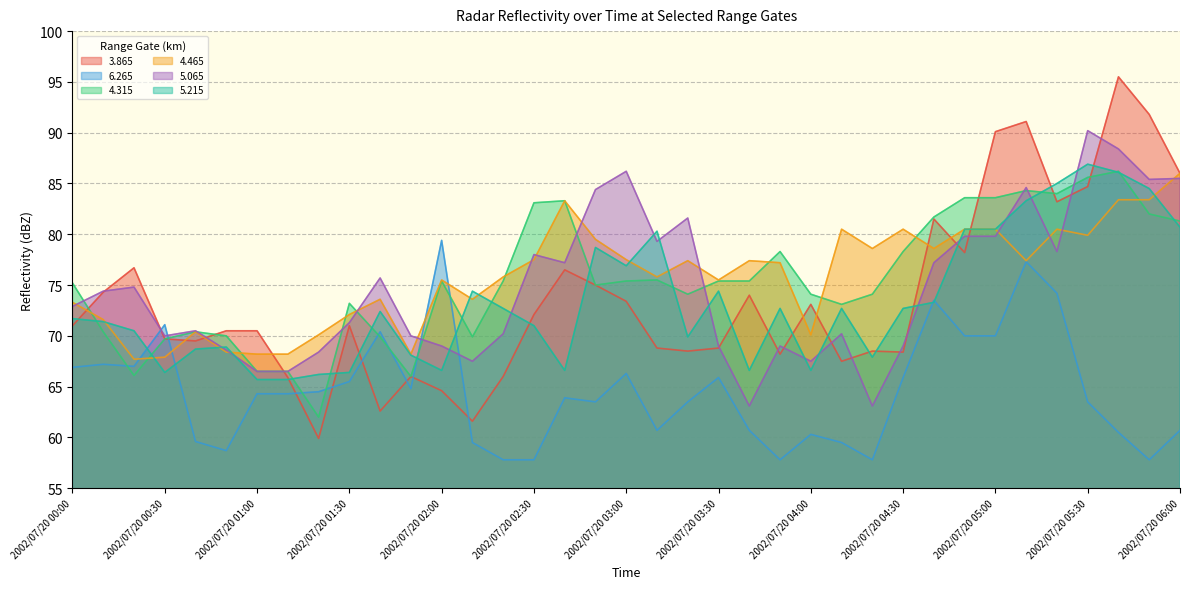

Reading right to left, extract all data points from this chart.

  3.865: 2002/07/20 06:00=86.0	2002/07/20 05:50=91.8	2002/07/20 05:40=95.5	2002/07/20 05:30=84.7	2002/07/20 05:20=83.2	2002/07/20 05:10=91.1	2002/07/20 05:00=90.1	2002/07/20 04:50=78.2	2002/07/20 04:40=81.5	2002/07/20 04:30=68.4	2002/07/20 04:20=68.5	2002/07/20 04:10=67.5	2002/07/20 04:00=73.1	2002/07/20 03:50=68.2	2002/07/20 03:40=74.0	2002/07/20 03:30=68.8	2002/07/20 03:20=68.5	2002/07/20 03:10=68.8	2002/07/20 03:00=73.4	2002/07/20 02:50=75.0	2002/07/20 02:40=76.5	2002/07/20 02:30=72.1	2002/07/20 02:20=66.0	2002/07/20 02:10=61.6	2002/07/20 02:00=64.6	2002/07/20 01:50=66.0	2002/07/20 01:40=62.6	2002/07/20 01:30=71.0	2002/07/20 01:20=59.9	2002/07/20 01:10=65.9	2002/07/20 01:00=70.5	2002/07/20 00:50=70.5	2002/07/20 00:40=69.5	2002/07/20 00:30=69.7	2002/07/20 00:20=76.7	2002/07/20 00:10=74.3	2002/07/20 00:00=71.0
  6.265: 2002/07/20 06:00=60.7	2002/07/20 05:50=57.8	2002/07/20 05:40=60.5	2002/07/20 05:30=63.5	2002/07/20 05:20=74.2	2002/07/20 05:10=77.3	2002/07/20 05:00=70.0	2002/07/20 04:50=70.0	2002/07/20 04:40=73.5	2002/07/20 04:30=65.9	2002/07/20 04:20=57.8	2002/07/20 04:10=59.5	2002/07/20 04:00=60.3	2002/07/20 03:50=57.8	2002/07/20 03:40=60.7	2002/07/20 03:30=65.9	2002/07/20 03:20=63.5	2002/07/20 03:10=60.7	2002/07/20 03:00=66.3	2002/07/20 02:50=63.5	2002/07/20 02:40=63.9	2002/07/20 02:30=57.8	2002/07/20 02:20=57.8	2002/07/20 02:10=59.5	2002/07/20 02:00=79.4	2002/07/20 01:50=64.8	2002/07/20 01:40=70.4	2002/07/20 01:30=65.5	2002/07/20 01:20=64.5	2002/07/20 01:10=64.3	2002/07/20 01:00=64.3	2002/07/20 00:50=58.7	2002/07/20 00:40=59.6	2002/07/20 00:30=71.1	2002/07/20 00:20=67.0	2002/07/20 00:10=67.2	2002/07/20 00:00=66.9
  4.315: 2002/07/20 06:00=81.3	2002/07/20 05:50=82.0	2002/07/20 05:40=86.2	2002/07/20 05:30=85.6	2002/07/20 05:20=84.0	2002/07/20 05:10=84.3	2002/07/20 05:00=83.6	2002/07/20 04:50=83.6	2002/07/20 04:40=81.7	2002/07/20 04:30=78.3	2002/07/20 04:20=74.1	2002/07/20 04:10=73.1	2002/07/20 04:00=74.1	2002/07/20 03:50=78.3	2002/07/20 03:40=75.4	2002/07/20 03:30=75.4	2002/07/20 03:20=74.1	2002/07/20 03:10=75.5	2002/07/20 03:00=75.4	2002/07/20 02:50=75.0	2002/07/20 02:40=83.3	2002/07/20 02:30=83.1	2002/07/20 02:20=75.4	2002/07/20 02:10=69.9	2002/07/20 02:00=75.4	2002/07/20 01:50=66.0	2002/07/20 01:40=69.9	2002/07/20 01:30=73.2	2002/07/20 01:20=62.0	2002/07/20 01:10=66.5	2002/07/20 01:00=66.5	2002/07/20 00:50=70.0	2002/07/20 00:40=70.4	2002/07/20 00:30=69.7	2002/07/20 00:20=66.1	2002/07/20 00:10=70.4	2002/07/20 00:00=75.2
  4.465: 2002/07/20 06:00=86.0	2002/07/20 05:50=83.4	2002/07/20 05:40=83.4	2002/07/20 05:30=79.9	2002/07/20 05:20=80.5	2002/07/20 05:10=77.4	2002/07/20 05:00=80.5	2002/07/20 04:50=80.5	2002/07/20 04:40=78.6	2002/07/20 04:30=80.5	2002/07/20 04:20=78.6	2002/07/20 04:10=80.5	2002/07/20 04:00=70.1	2002/07/20 03:50=77.2	2002/07/20 03:40=77.4	2002/07/20 03:30=75.5	2002/07/20 03:20=77.4	2002/07/20 03:10=75.8	2002/07/20 03:00=77.5	2002/07/20 02:50=79.5	2002/07/20 02:40=83.3	2002/07/20 02:30=77.5	2002/07/20 02:20=75.8	2002/07/20 02:10=73.6	2002/07/20 02:00=75.5	2002/07/20 01:50=68.2	2002/07/20 01:40=73.6	2002/07/20 01:30=72.1	2002/07/20 01:20=70.1	2002/07/20 01:10=68.2	2002/07/20 01:00=68.2	2002/07/20 00:50=68.4	2002/07/20 00:40=70.4	2002/07/20 00:30=67.9	2002/07/20 00:20=67.7	2002/07/20 00:10=71.6	2002/07/20 00:00=73.3
  5.065: 2002/07/20 06:00=85.5	2002/07/20 05:50=85.4	2002/07/20 05:40=88.4	2002/07/20 05:30=90.2	2002/07/20 05:20=78.3	2002/07/20 05:10=84.6	2002/07/20 05:00=79.8	2002/07/20 04:50=79.8	2002/07/20 04:40=77.2	2002/07/20 04:30=69.0	2002/07/20 04:20=63.1	2002/07/20 04:10=70.2	2002/07/20 04:00=67.5	2002/07/20 03:50=69.0	2002/07/20 03:40=63.1	2002/07/20 03:30=69.0	2002/07/20 03:20=81.6	2002/07/20 03:10=79.3	2002/07/20 03:00=86.2	2002/07/20 02:50=84.4	2002/07/20 02:40=77.2	2002/07/20 02:30=78.0	2002/07/20 02:20=70.2	2002/07/20 02:10=67.5	2002/07/20 02:00=69.0	2002/07/20 01:50=70.0	2002/07/20 01:40=75.7	2002/07/20 01:30=71.3	2002/07/20 01:20=68.4	2002/07/20 01:10=66.5	2002/07/20 01:00=66.5	2002/07/20 00:50=68.6	2002/07/20 00:40=70.5	2002/07/20 00:30=70.0	2002/07/20 00:20=74.8	2002/07/20 00:10=74.4	2002/07/20 00:00=72.9
  5.215: 2002/07/20 06:00=80.7	2002/07/20 05:50=84.5	2002/07/20 05:40=86.1	2002/07/20 05:30=86.9	2002/07/20 05:20=85.0	2002/07/20 05:10=83.3	2002/07/20 05:00=80.5	2002/07/20 04:50=80.5	2002/07/20 04:40=73.3	2002/07/20 04:30=72.7	2002/07/20 04:20=67.9	2002/07/20 04:10=72.7	2002/07/20 04:00=66.6	2002/07/20 03:50=72.7	2002/07/20 03:40=66.6	2002/07/20 03:30=74.4	2002/07/20 03:20=69.9	2002/07/20 03:10=80.3	2002/07/20 03:00=76.9	2002/07/20 02:50=78.7	2002/07/20 02:40=66.6	2002/07/20 02:30=71.0	2002/07/20 02:20=72.7	2002/07/20 02:10=74.4	2002/07/20 02:00=66.6	2002/07/20 01:50=68.1	2002/07/20 01:40=72.4	2002/07/20 01:30=66.4	2002/07/20 01:20=66.2	2002/07/20 01:10=65.7	2002/07/20 01:00=65.7	2002/07/20 00:50=68.9	2002/07/20 00:40=68.7	2002/07/20 00:30=66.4	2002/07/20 00:20=70.5	2002/07/20 00:10=71.4	2002/07/20 00:00=71.7